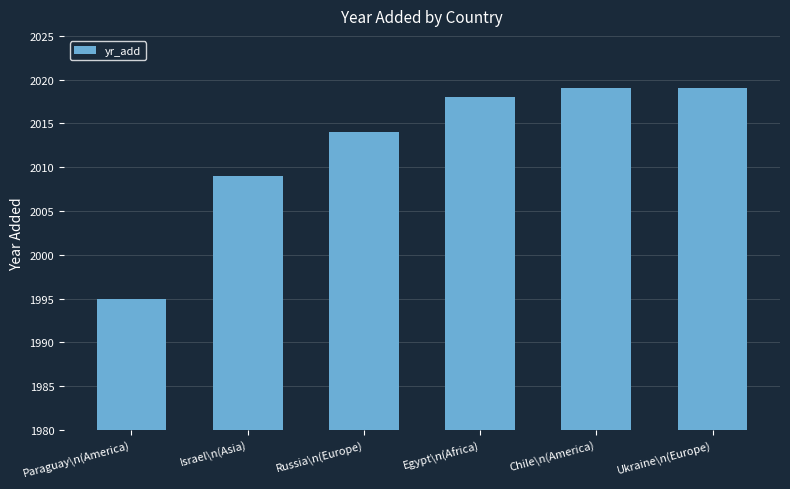

How many bars are there in total?

6